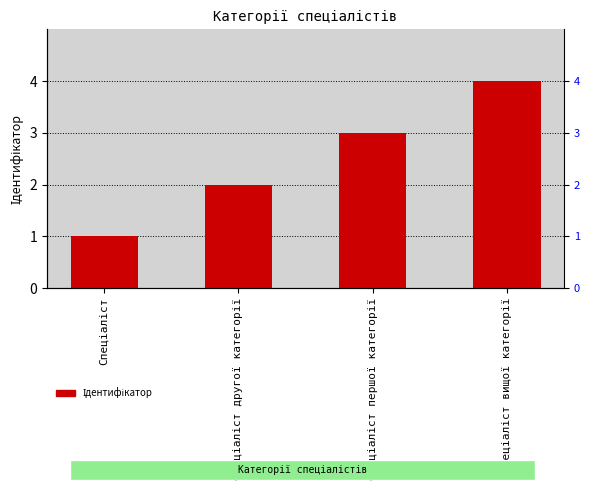

What is the smallest value displayed?

1